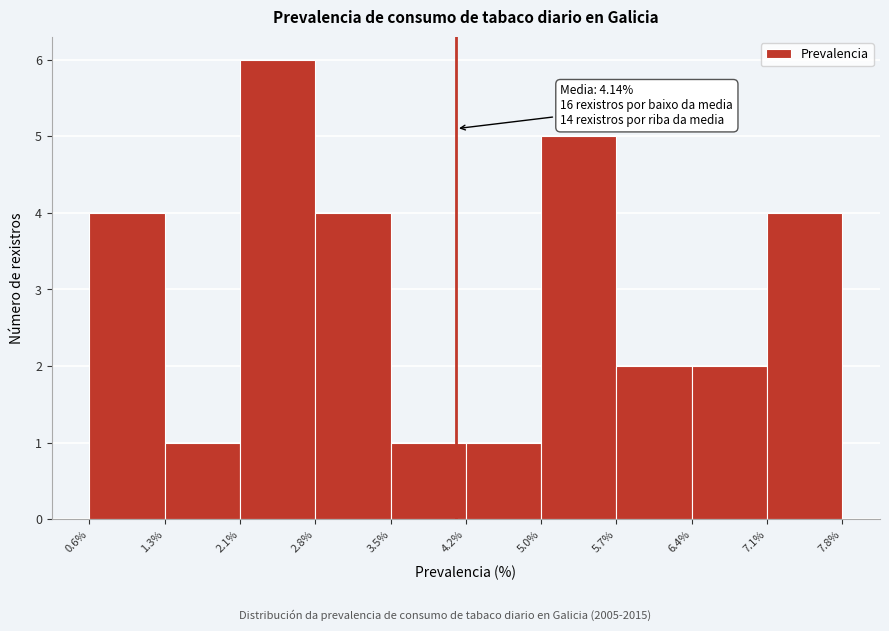

Which range on the x-axis has the tallest bar?

2.1% to 2.8%